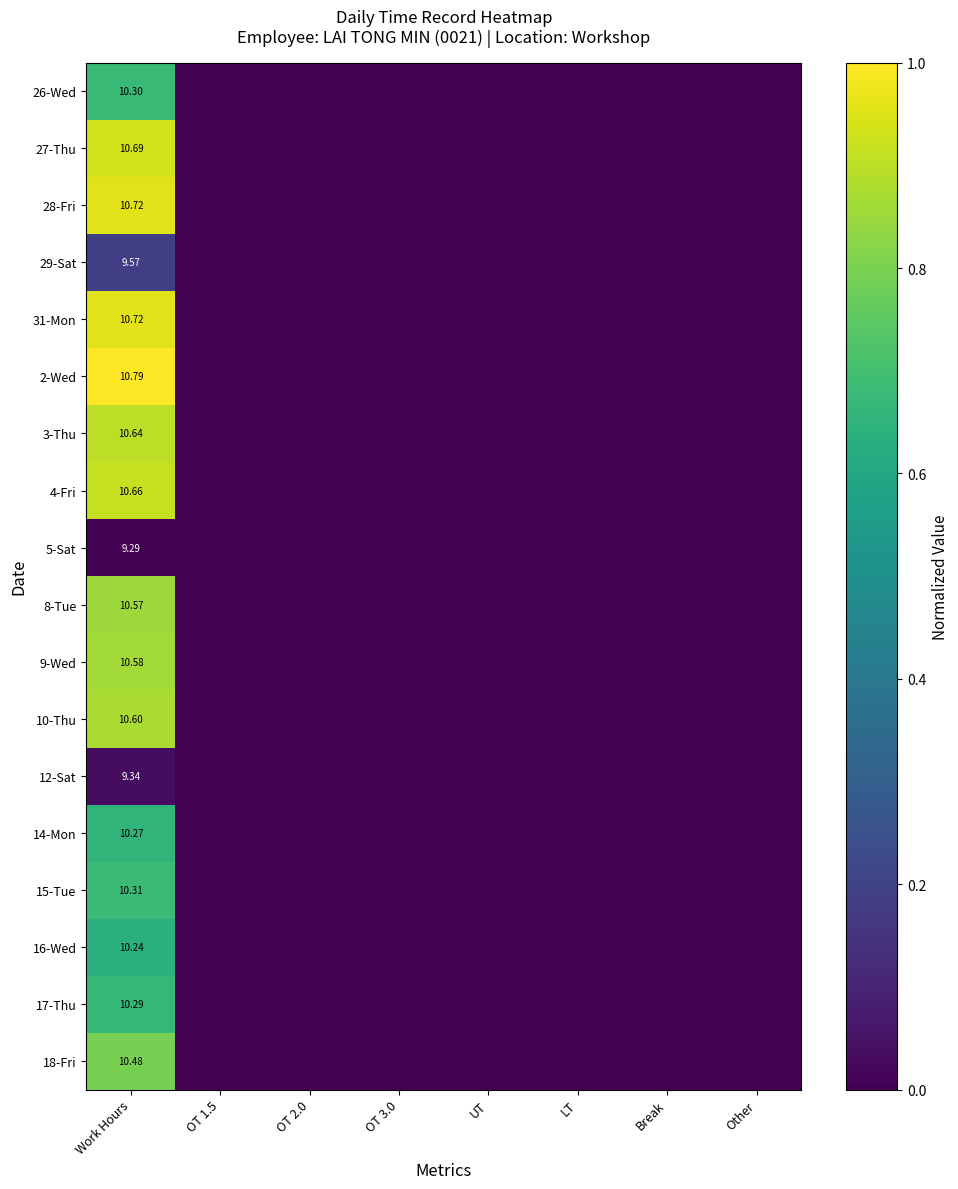

Which has a higher value, OT 2.0 or LT?

OT 2.0